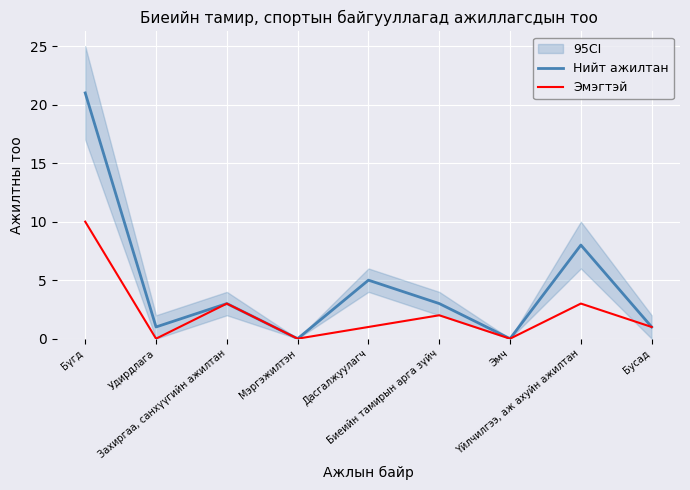

At Биеийн тамирын арга зүйч, list the series in order from largest to smallest.

Нийт ажилтан, Эмэгтэй